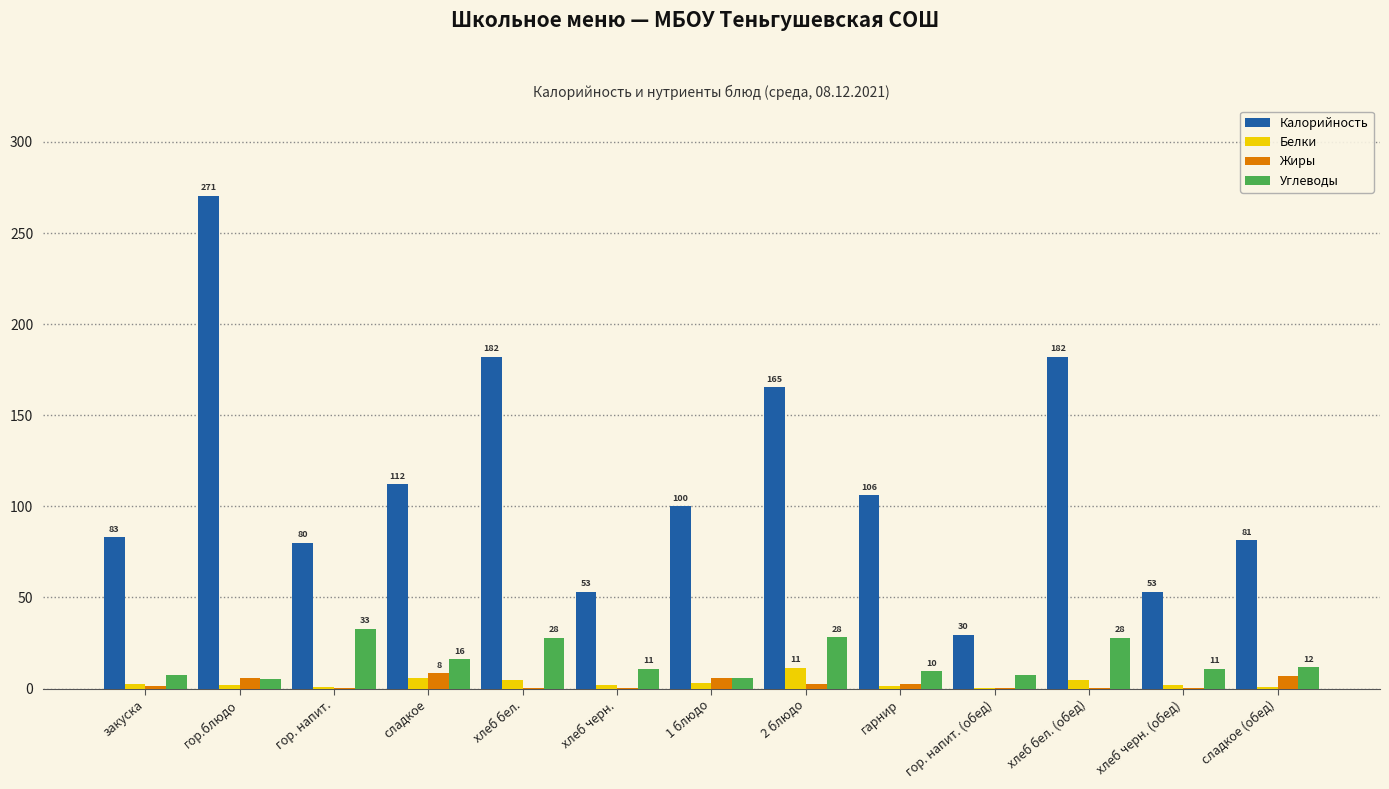

What is the sum of all Калорийность values?

1498.1